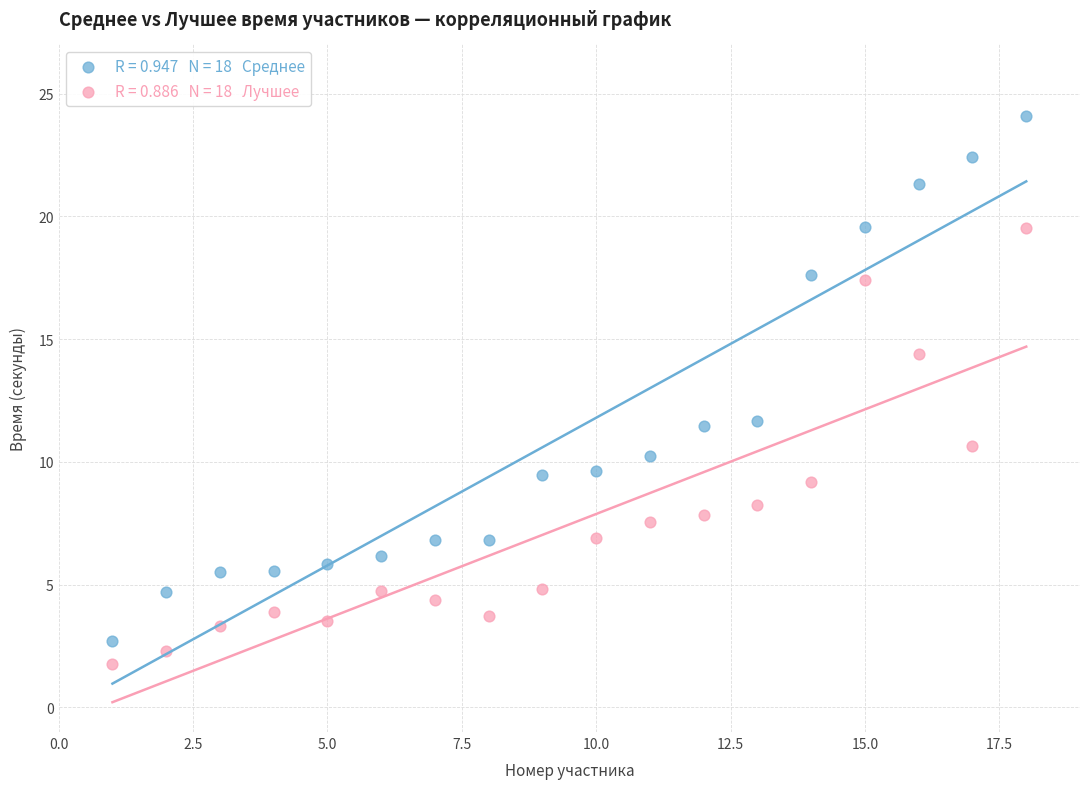

Across all data points, what is the range of Y values (max minus min)?

22.3